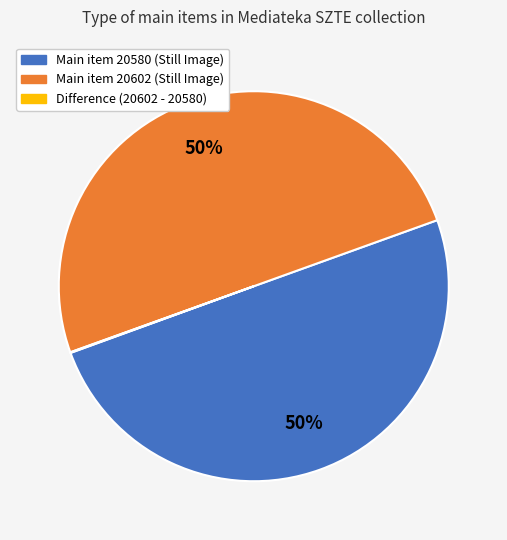

To the nearest percent, what is the average slice percentage?

33%